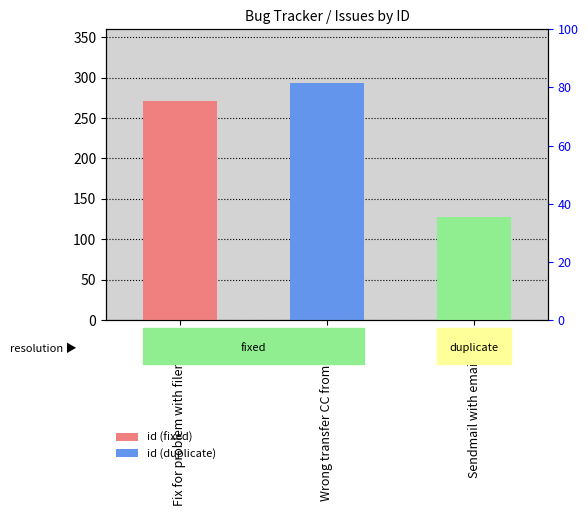

Count the number of categories in the chart.

3